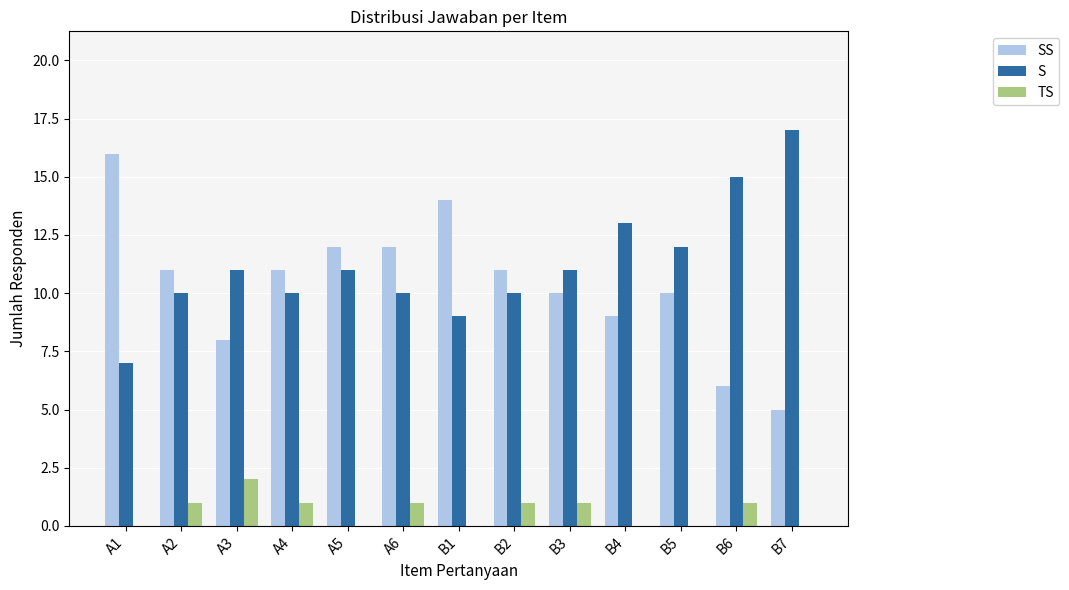

How many S values are between 10 and 12?

8